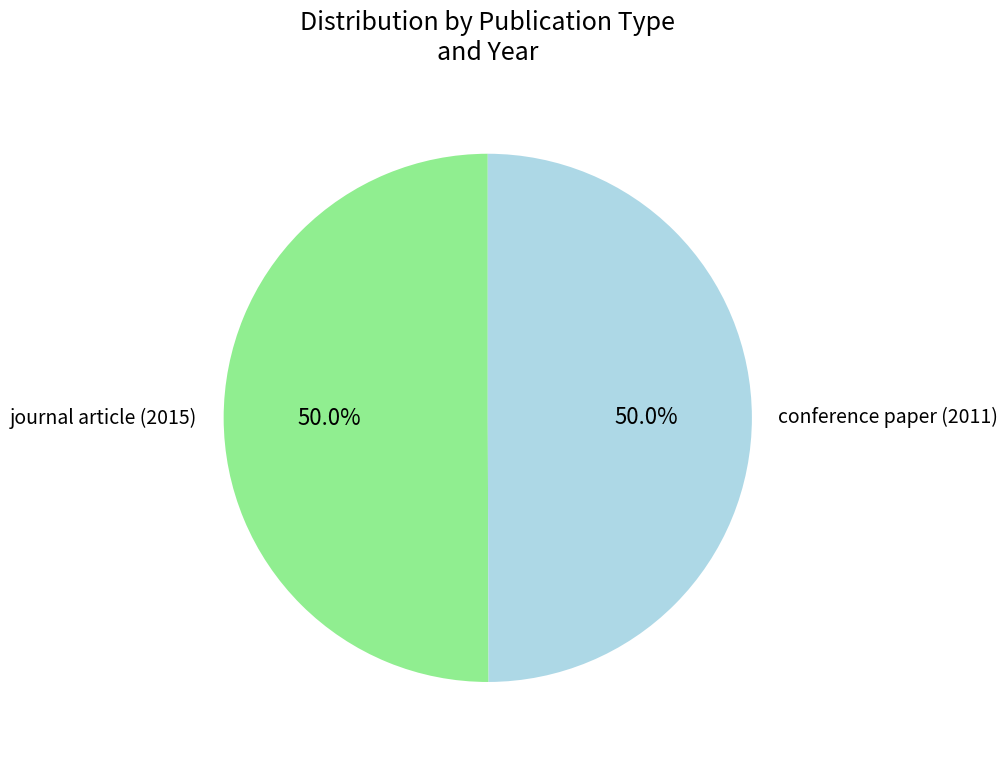

Combined, do journal article (2015) and conference paper (2011) account for over 50%?

Yes